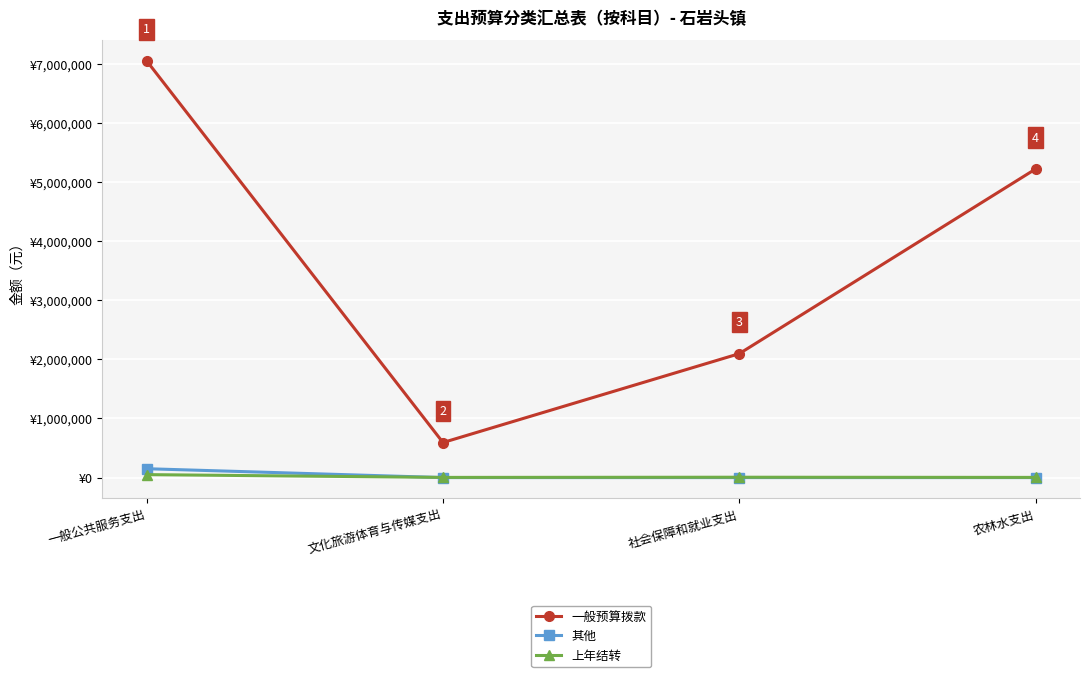

What is the sum of all 一般预算拨款 values?

14962354